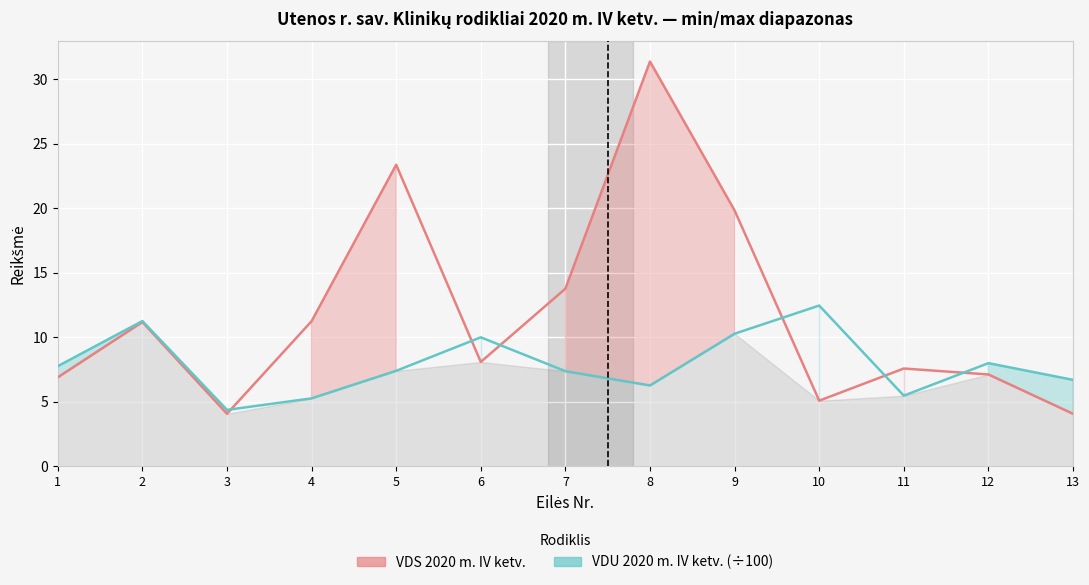

True or false: VDU 2020 m. IV ketv. (÷100) and VDS 2020 m. IV ketv. cross at least once.

True